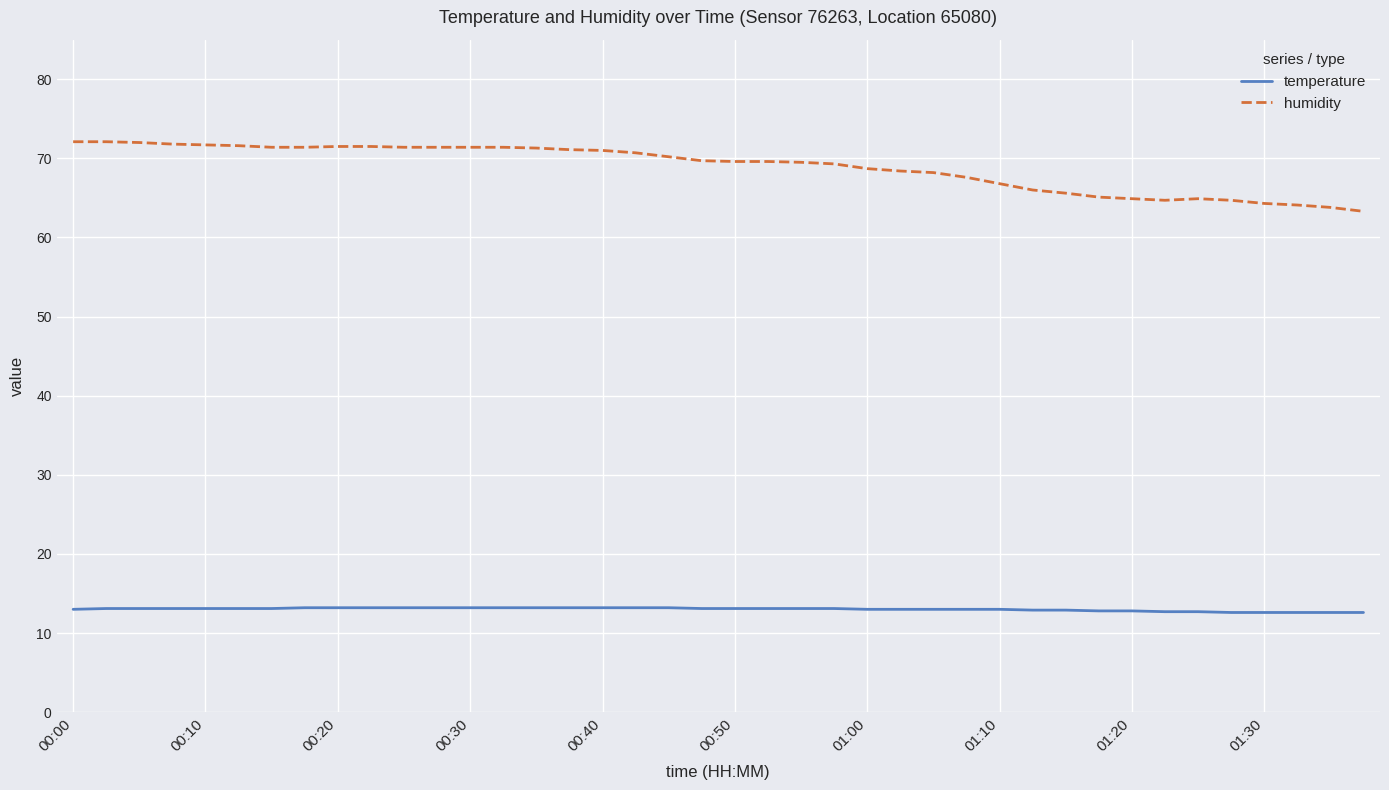

Which series has the largest total across all categories?

humidity